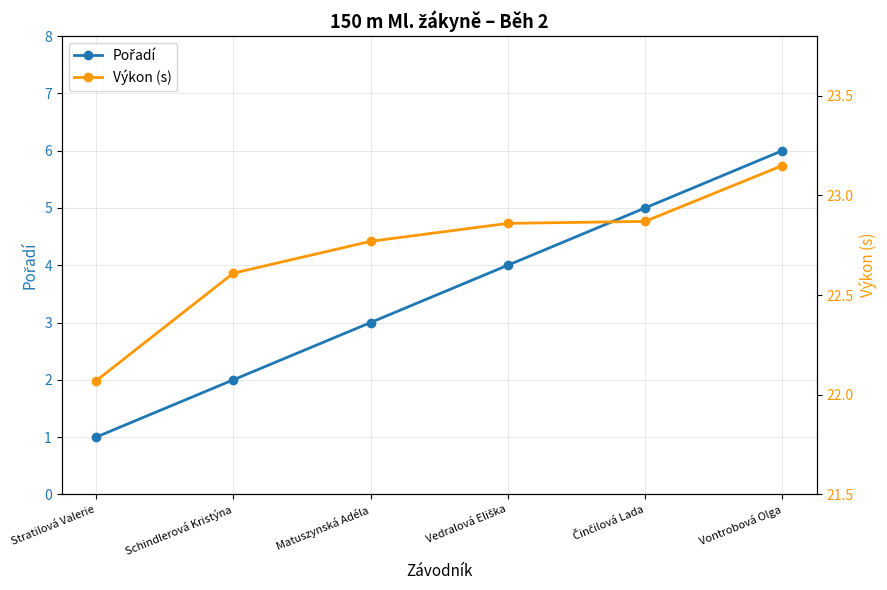

What is the sum of the Výkon (s) values at Vontrobová Olga and Vedralová Eliška?

46.0